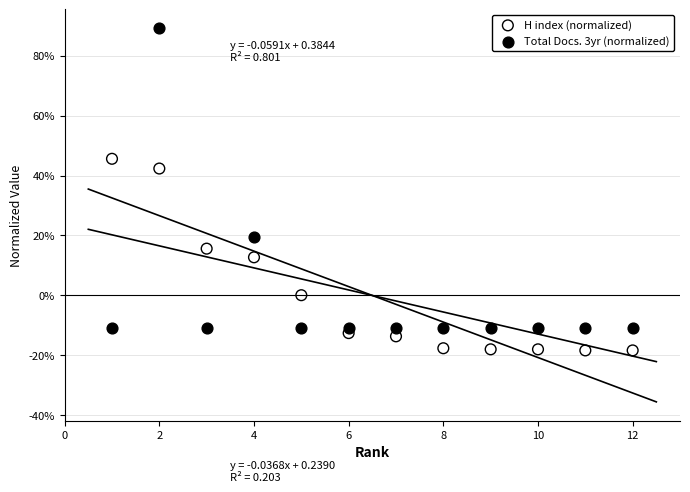

Which series reaches the minimum Y coordinate?

H index (normalized)